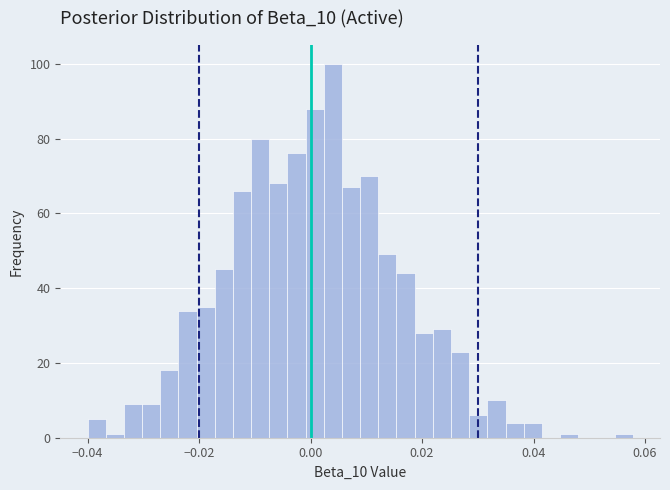

Around what value on the x-axis is the tallest bar? Give the approximate position of its centre, as read against the axis.

0.004